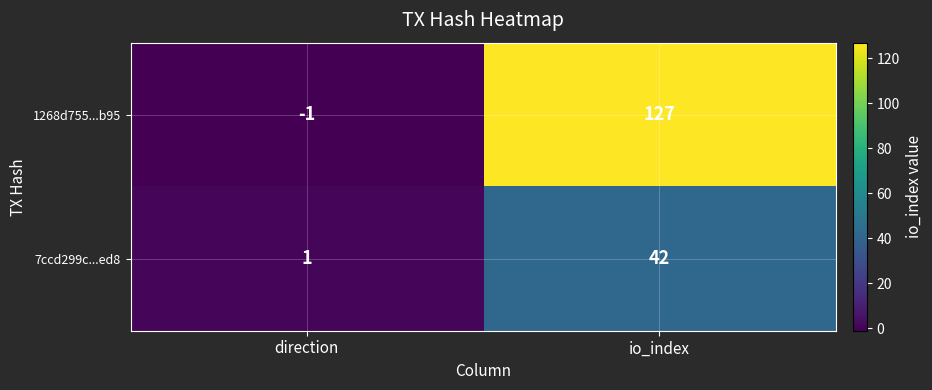

Which label corresponds to the smallest value in the chart?

direction